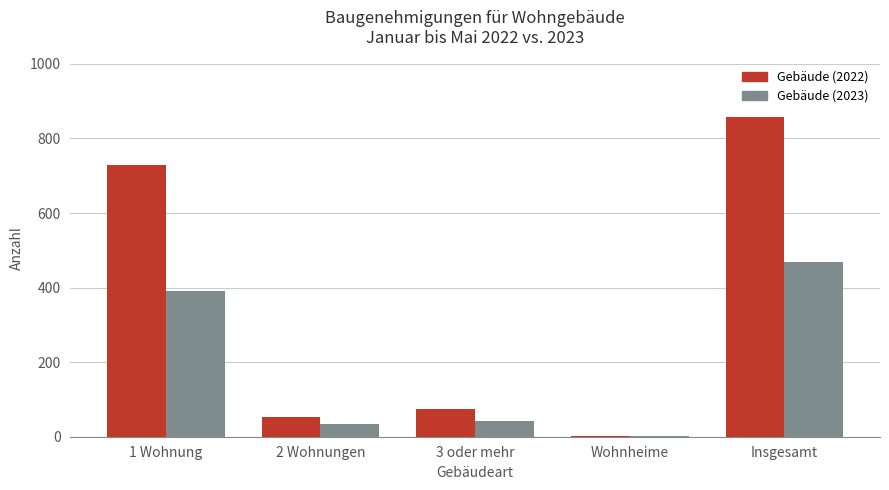

At which label does Gebäude (2022) reach its peak?

Insgesamt